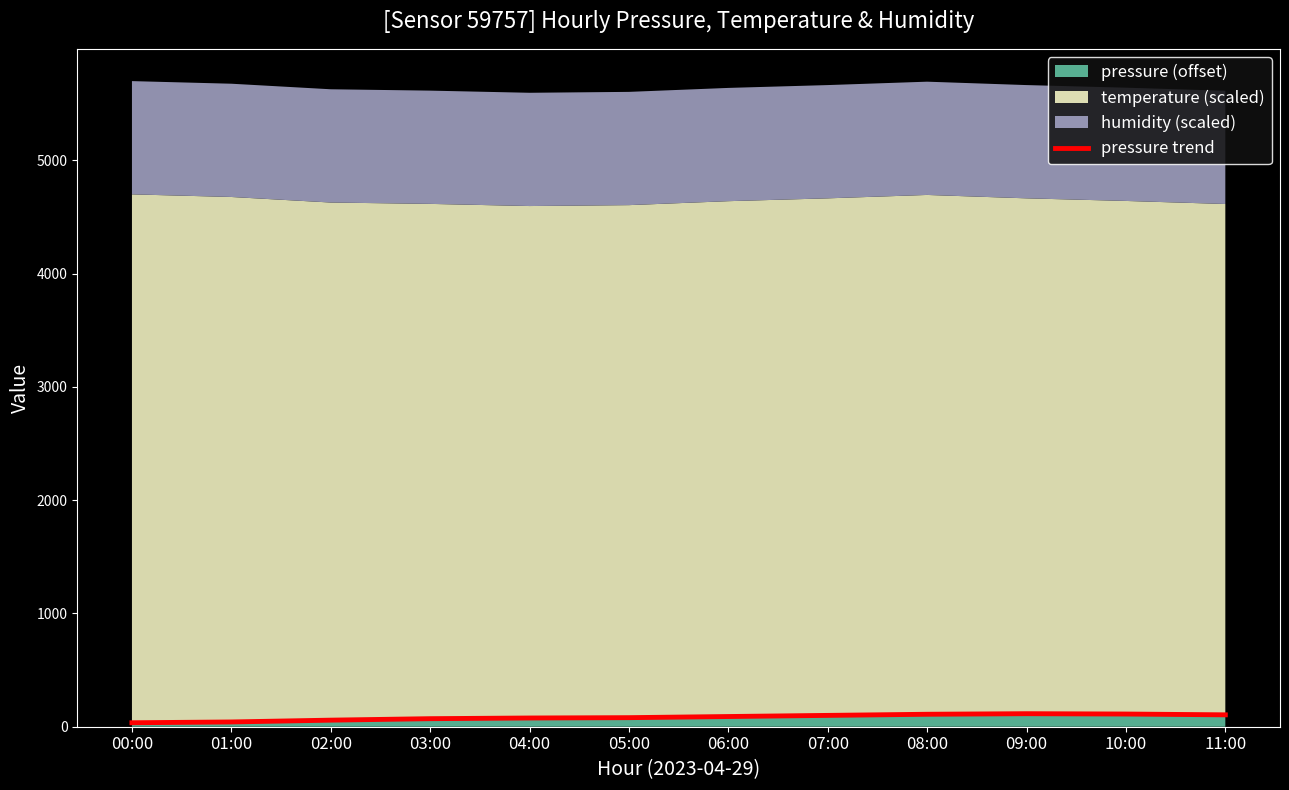

Rank the categories by value from lowest to highest.

00:00, 01:00, 02:00, 03:00, 04:00, 05:00, 06:00, 07:00, 11:00, 08:00, 10:00, 09:00